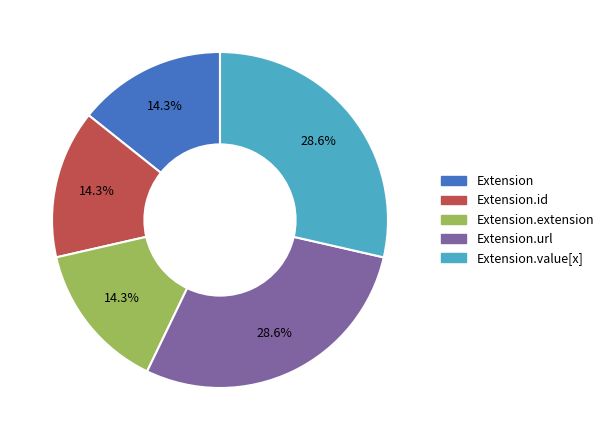

Does any single category account for the majority?

No